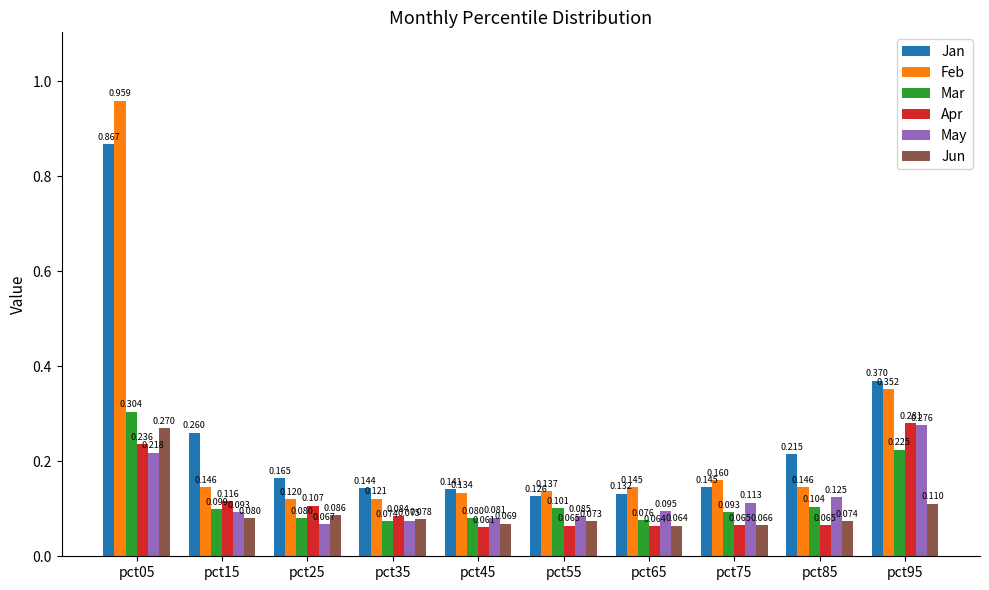

Between pct45 and pct85, which series saw the biggest shift?

Jan